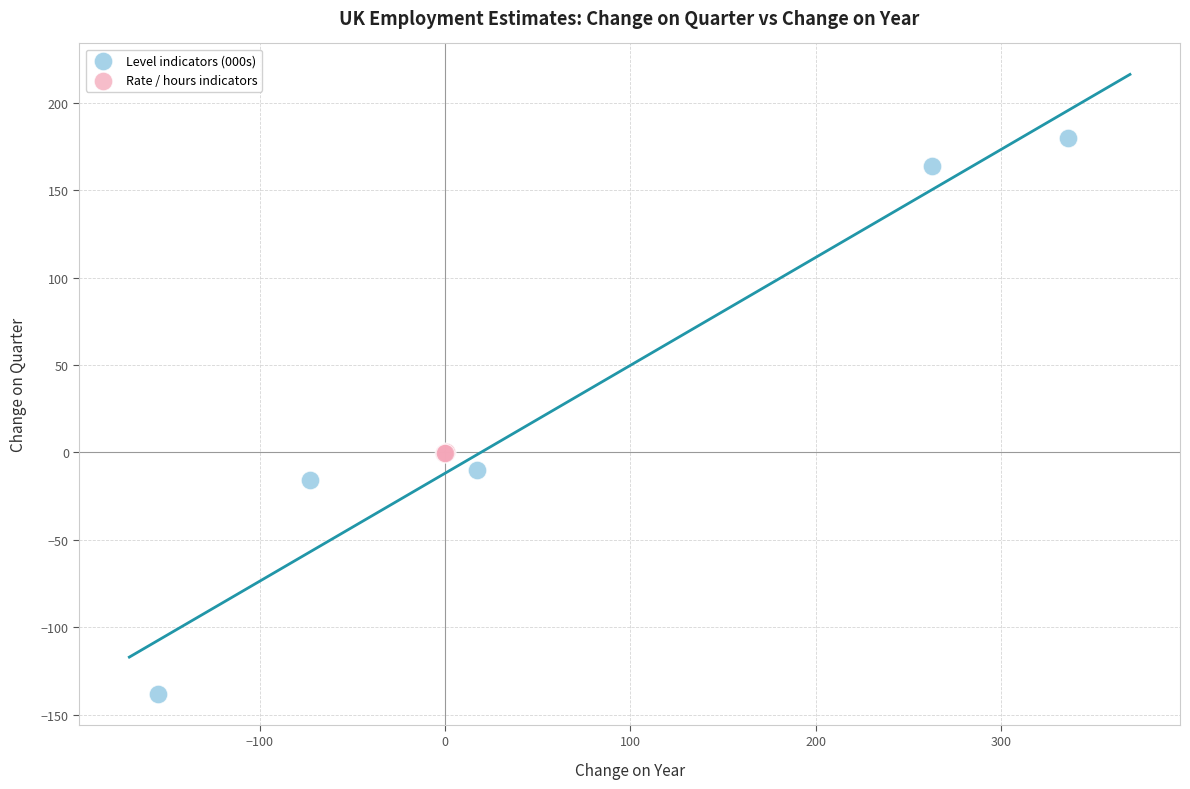

Which series contains the highest Y value?

Level indicators (000s)